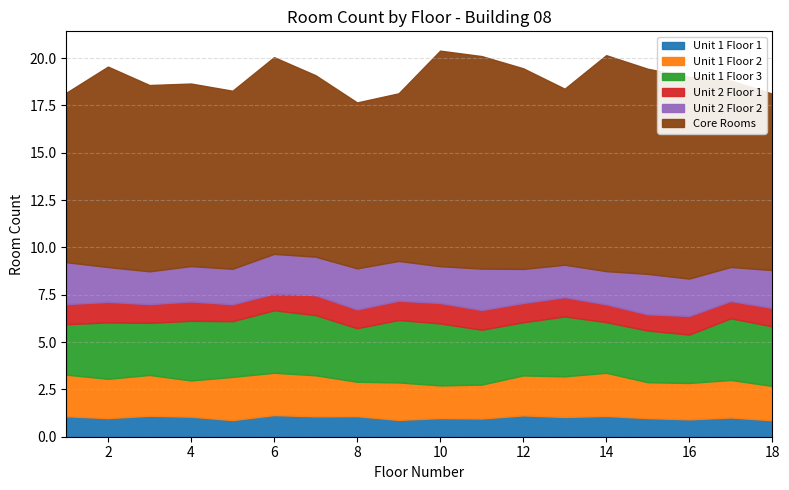

What is the total value across all series at 3?

19